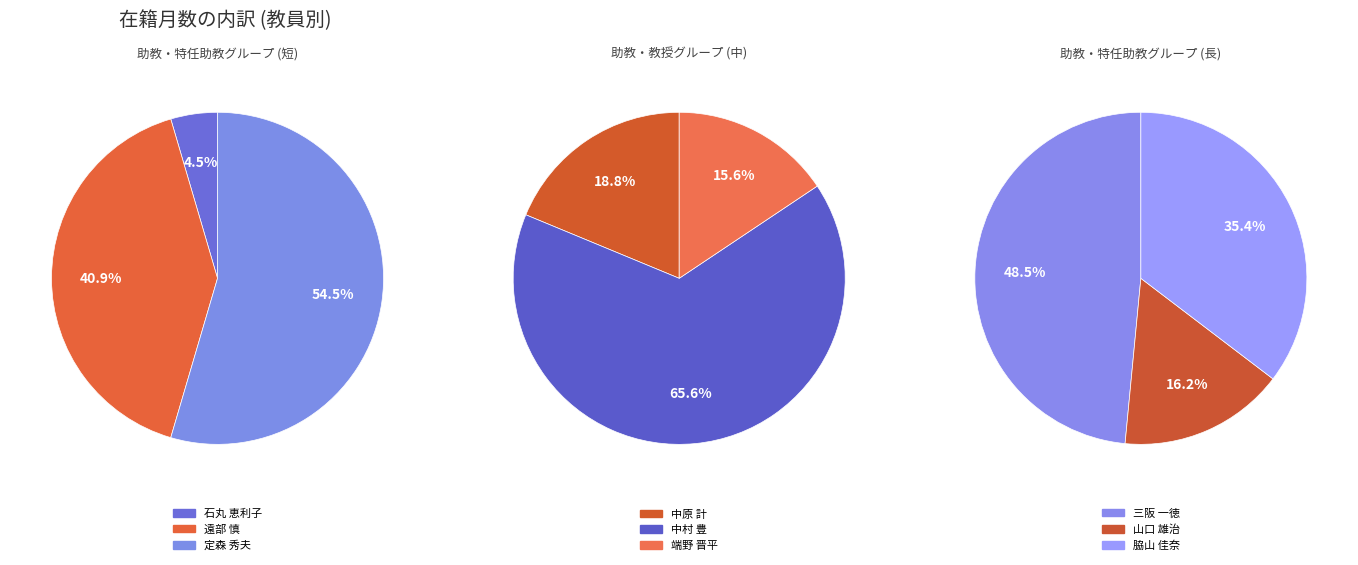

Is 石丸 恵利子 the majority of the pie?

No